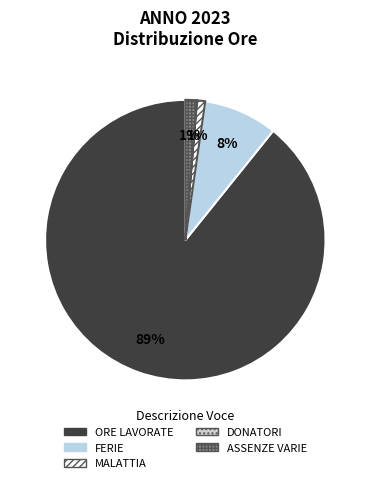

Rank the categories by value from lowest to highest.

DONATORI, MALATTIA, ASSENZE VARIE, FERIE, ORE LAVORATE